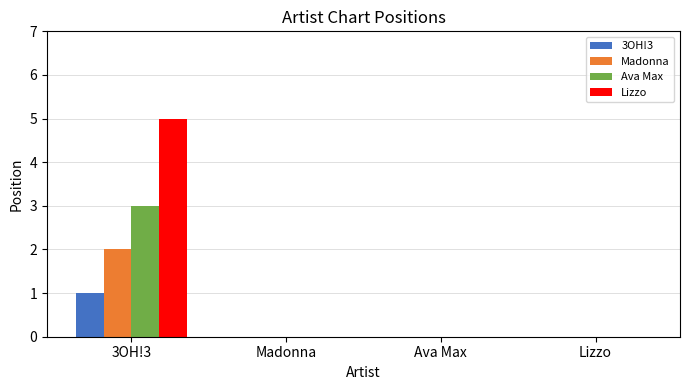

Reading right to left, extract all data points from this chart.

3OH!3: 0	0	0	1
Madonna: 0	0	0	2
Ava Max: 0	0	0	3
Lizzo: 0	0	0	5